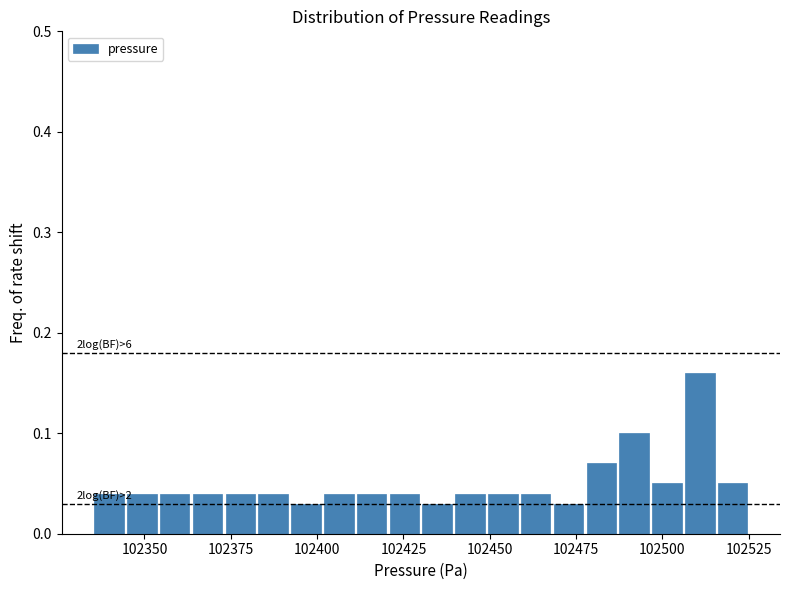

Around what value on the x-axis is the tallest bar? Give the approximate position of its centre, as read against the axis.

102510